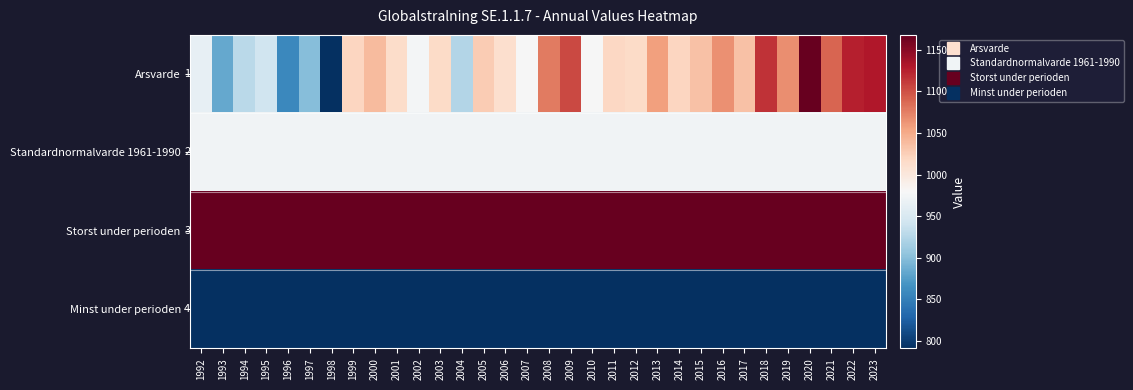

Is the value of Arsvarde at 2005 greater than the value of Standardnormalvarde 1961-1990 at 1992?

Yes